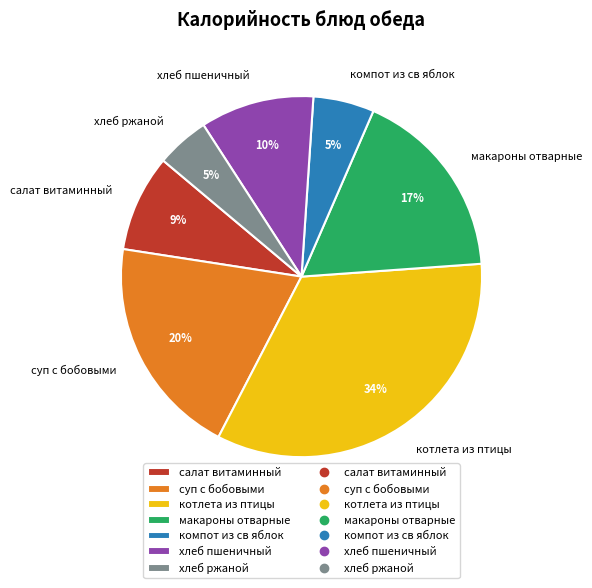

Between салат витаминный and хлеб ржаной, which is larger?

салат витаминный